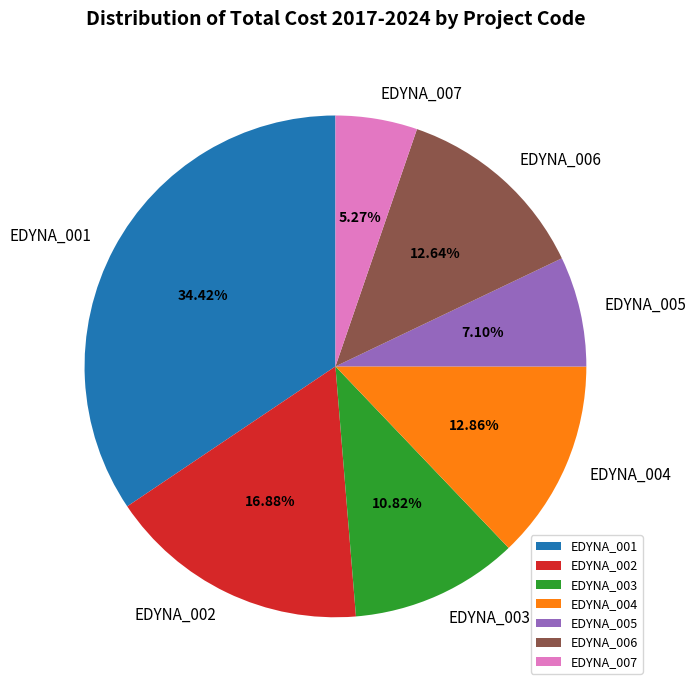

Does any single category account for the majority?

No